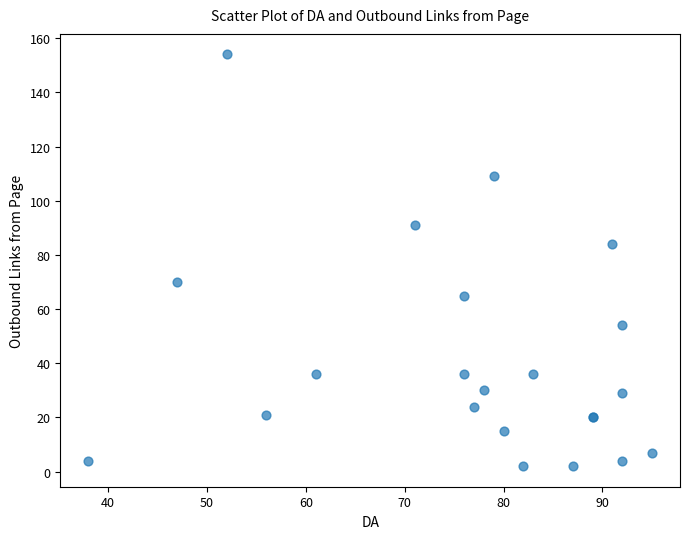

What Y value in the scatter plot is closest to 78?

84